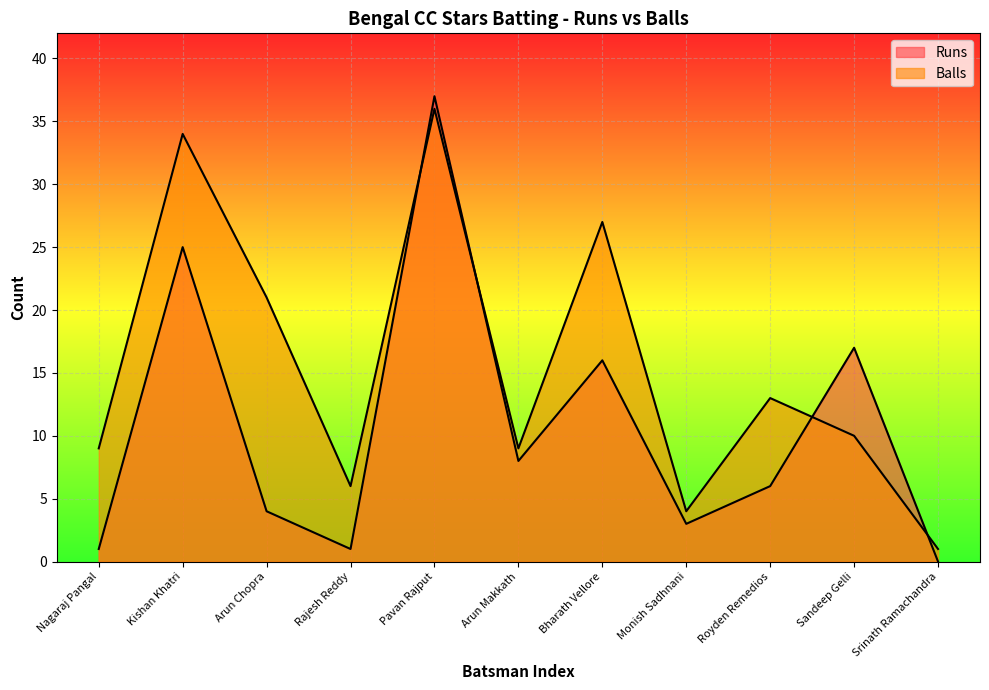

What is the label of the 4th point from the right?

Monish Sadhnani